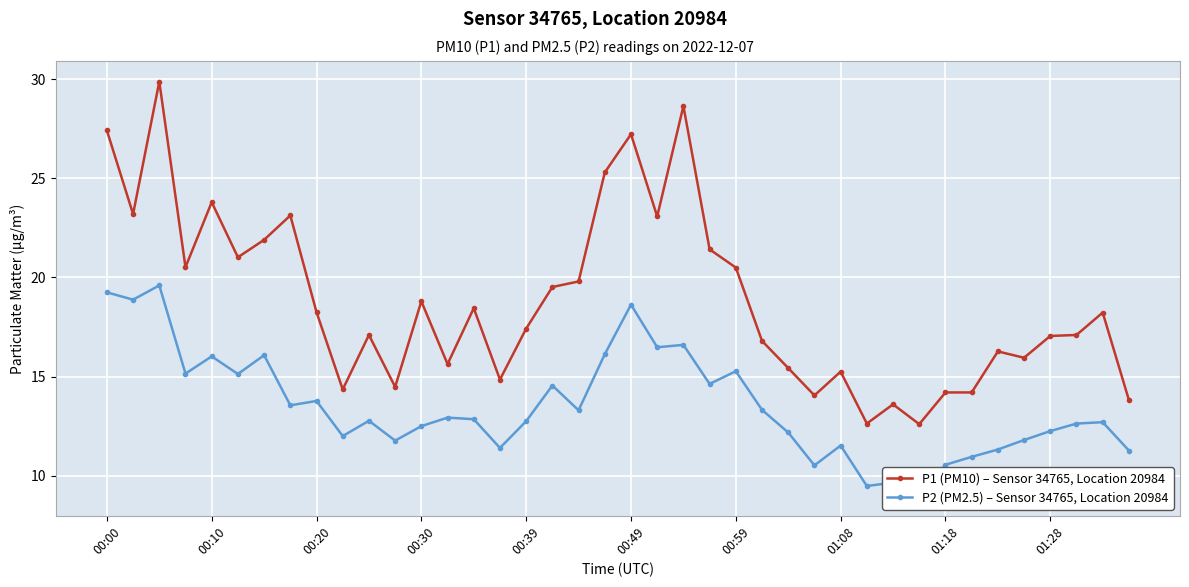

Which series has the largest total across all categories?

P1 (PM10) – Sensor 34765, Location 20984